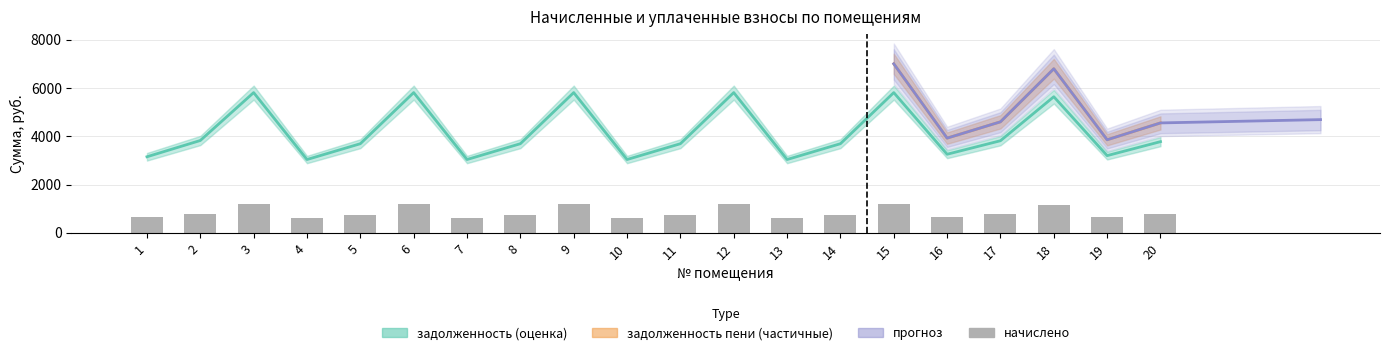

The value of задолженность at 18 is 9139.9. True or false?

False